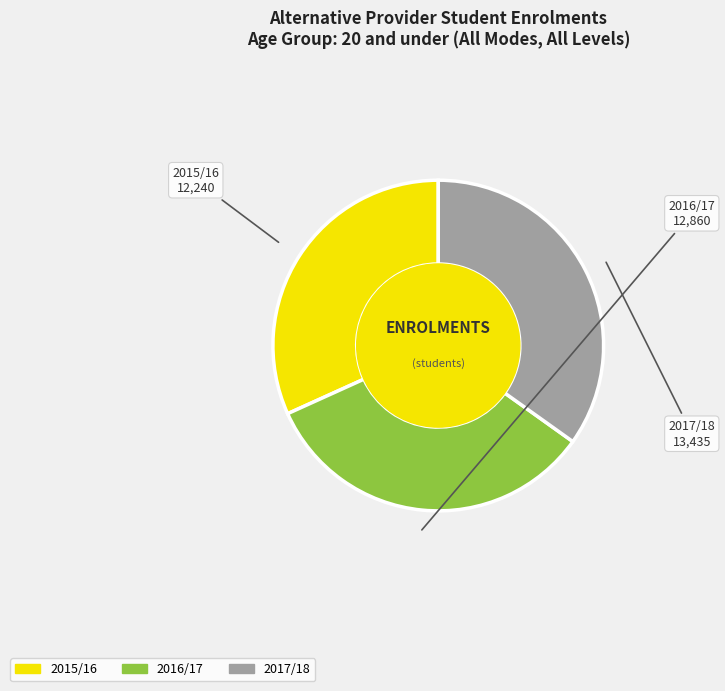

Is there any slice that represents more than half of the pie?

No